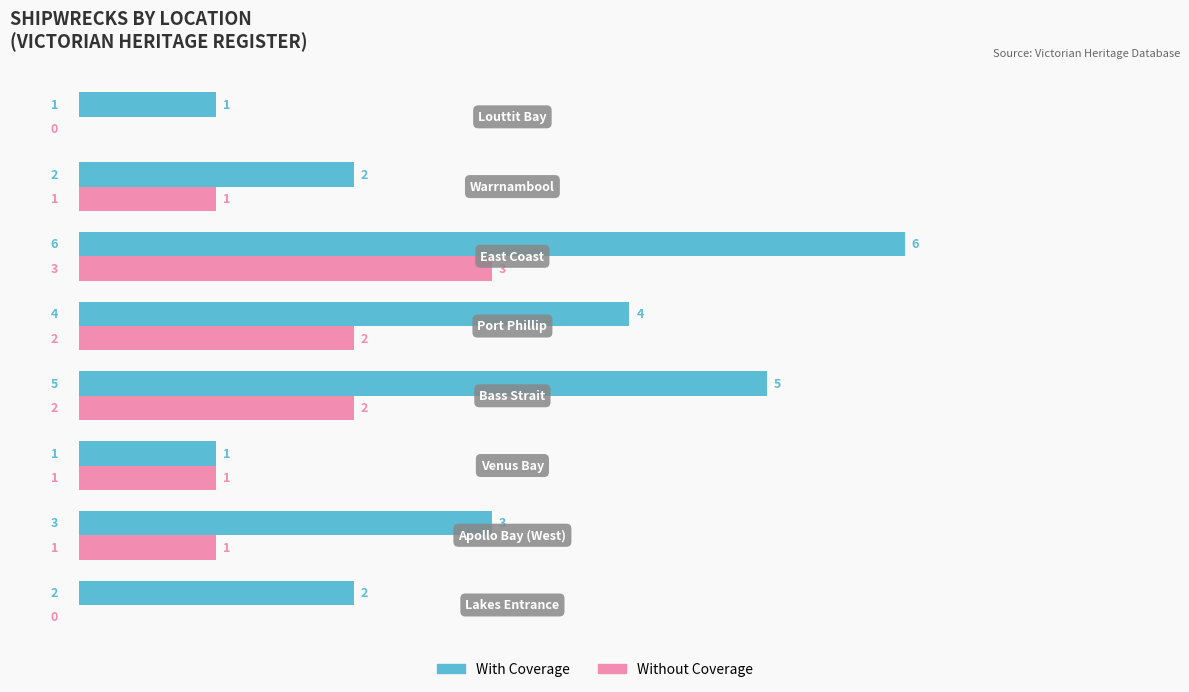

What is the greatest value displayed?

6